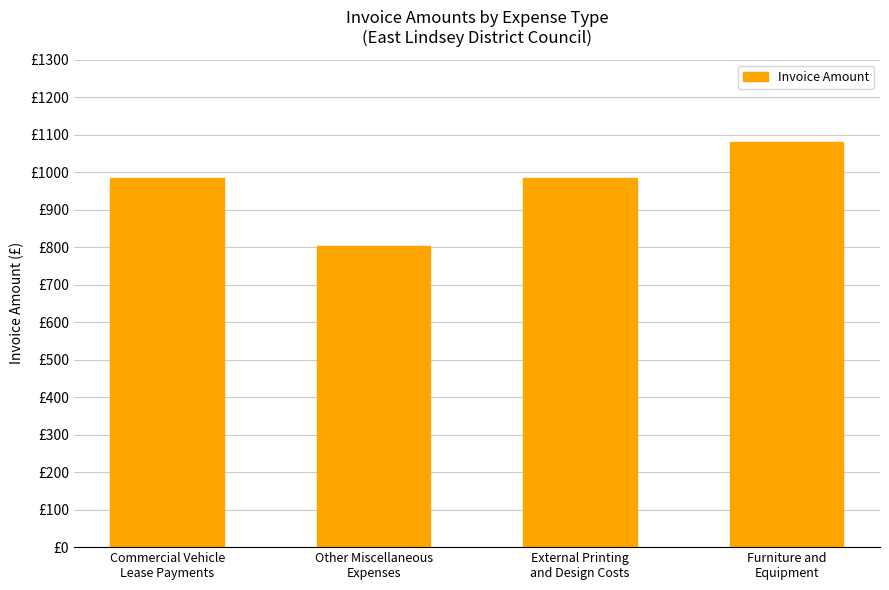

What is the average value?

962.6